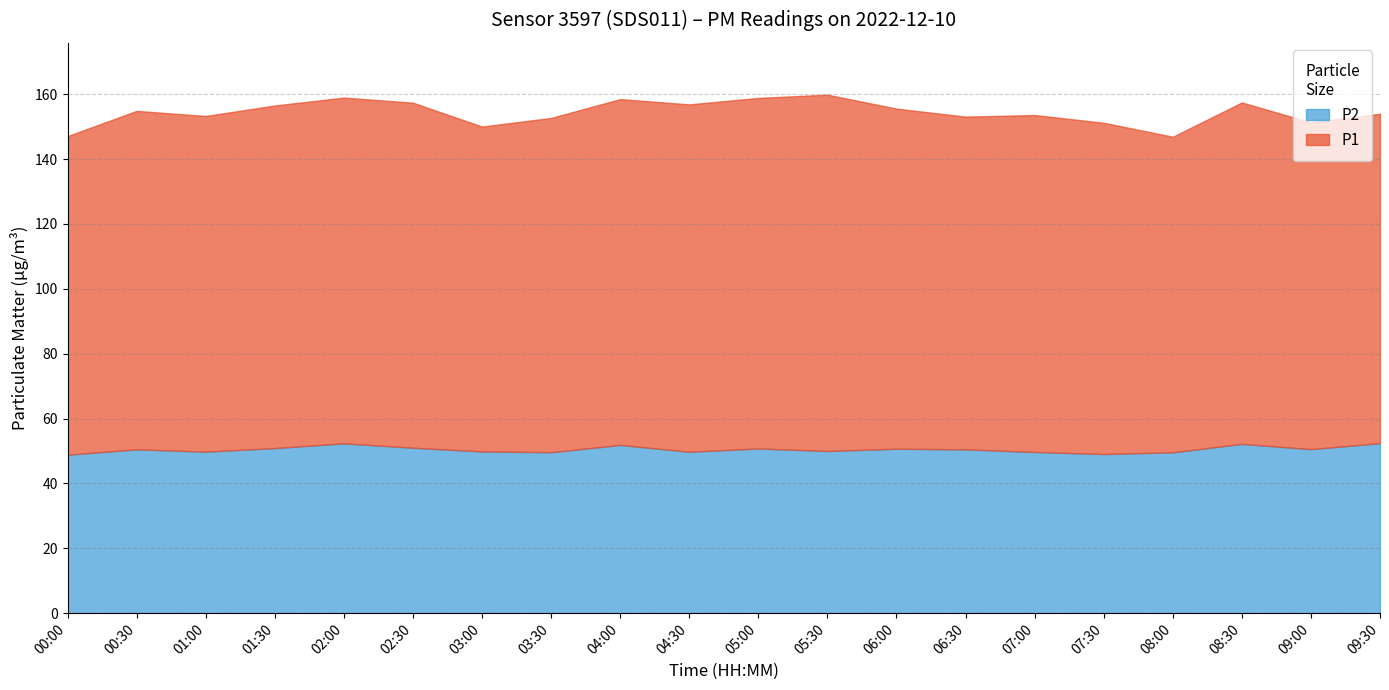

What is the average value of the P2 series?

50.5